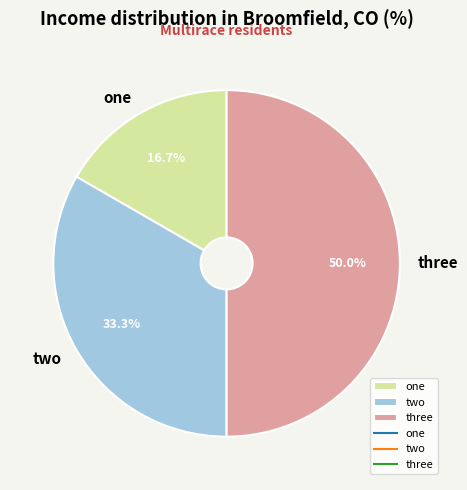

To the nearest percent, what is the average slice percentage?

33%